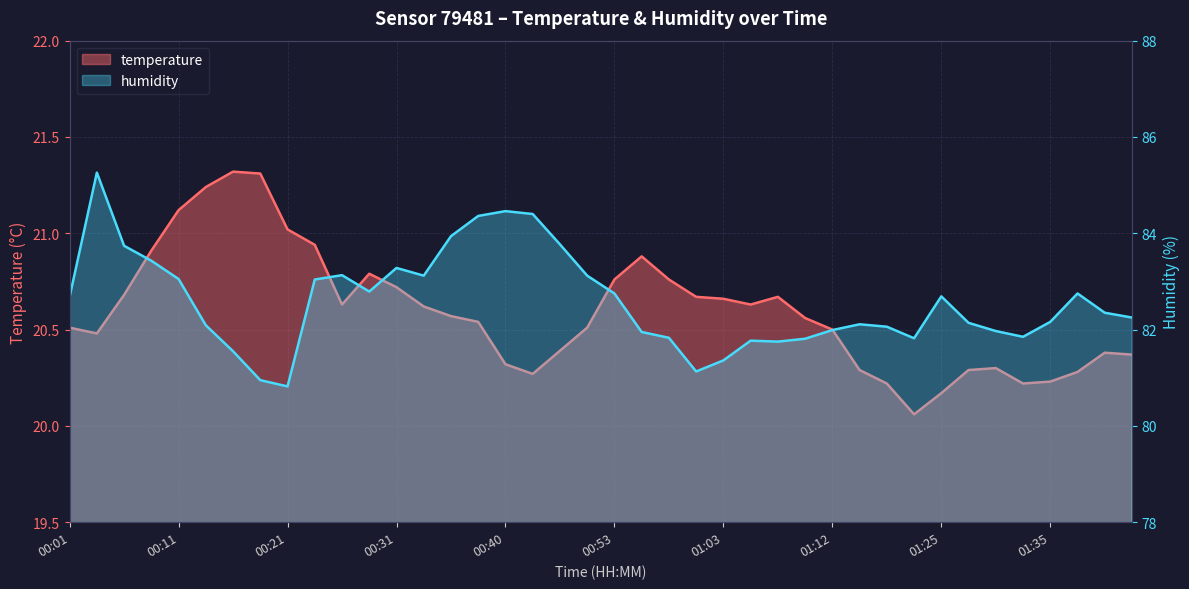

At which category is the sum across all series the highest?

00:04